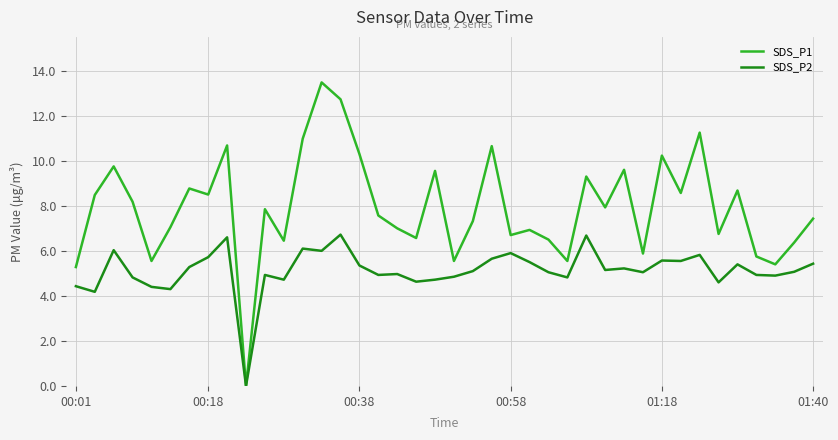

What is the maximum value for SDS_P2?

6.7